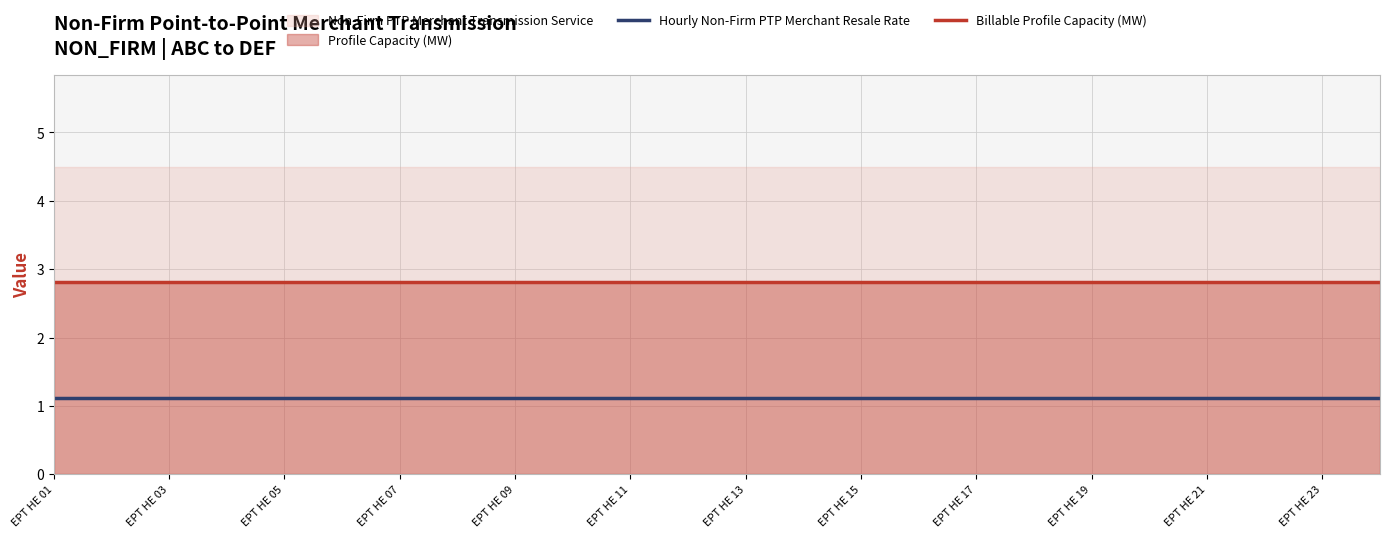

Which category has the highest value in the Hourly Non-Firm PTP Merchant Resale Rate series?

EPT HE 01